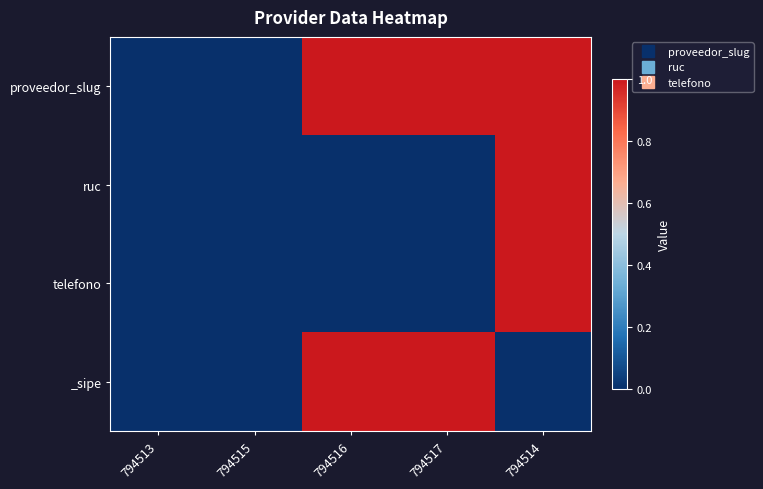

How many data points does each series have?

5